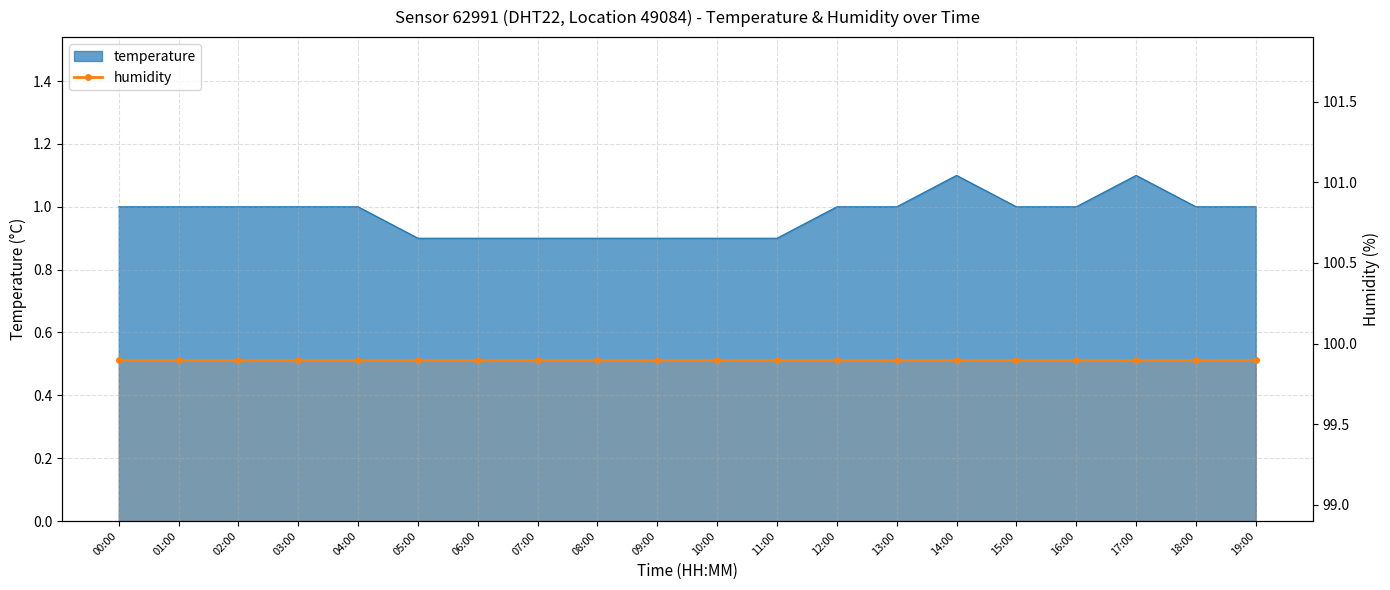

The value at 05:00 is 0.5. True or false?

False